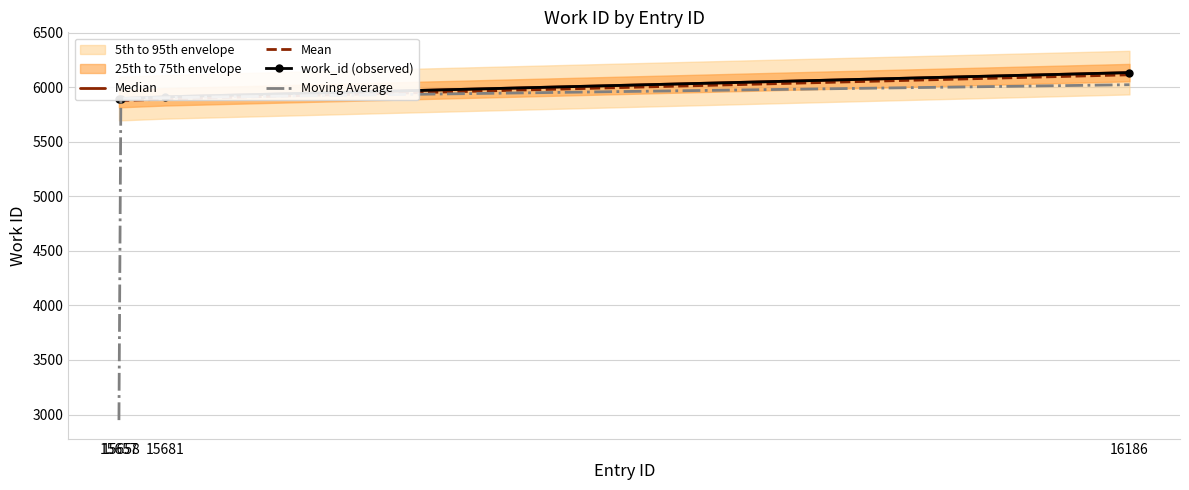

Reading left to right, transcribe all the data shown in this chart.

5897	5897	5913	6135